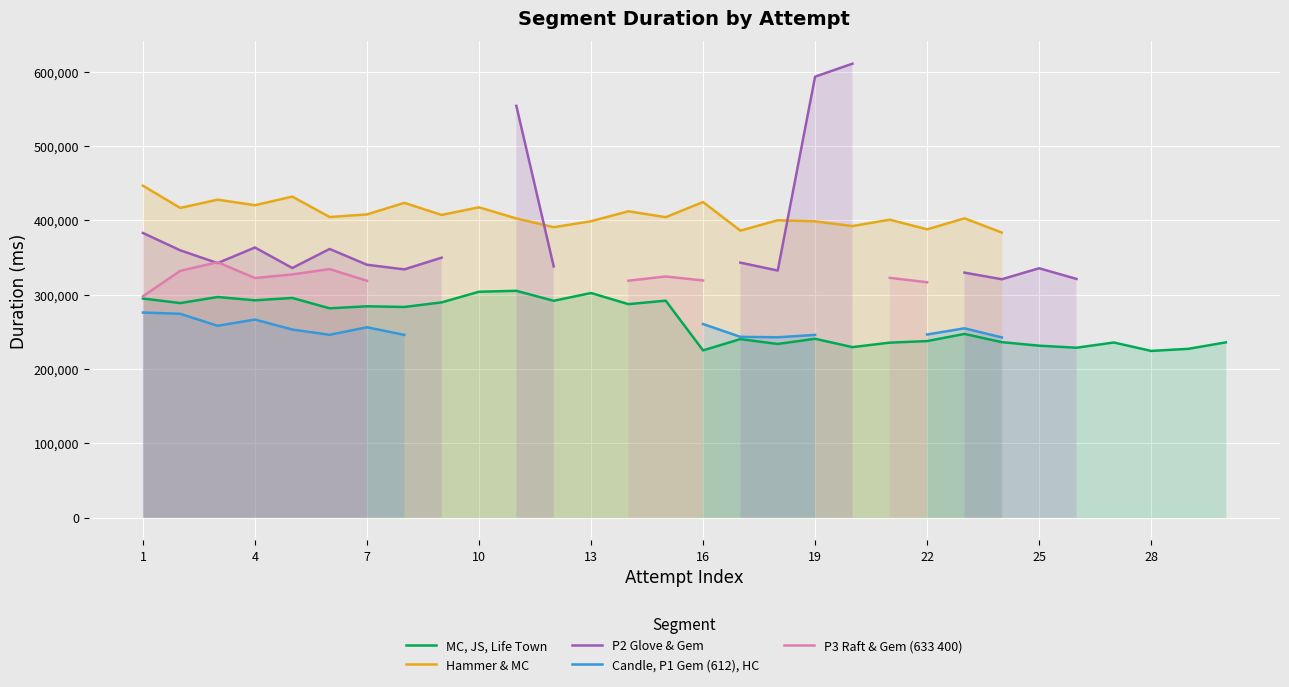

True or false: Hammer & MC and P3 Raft & Gem (633 400) intersect in this chart.

False